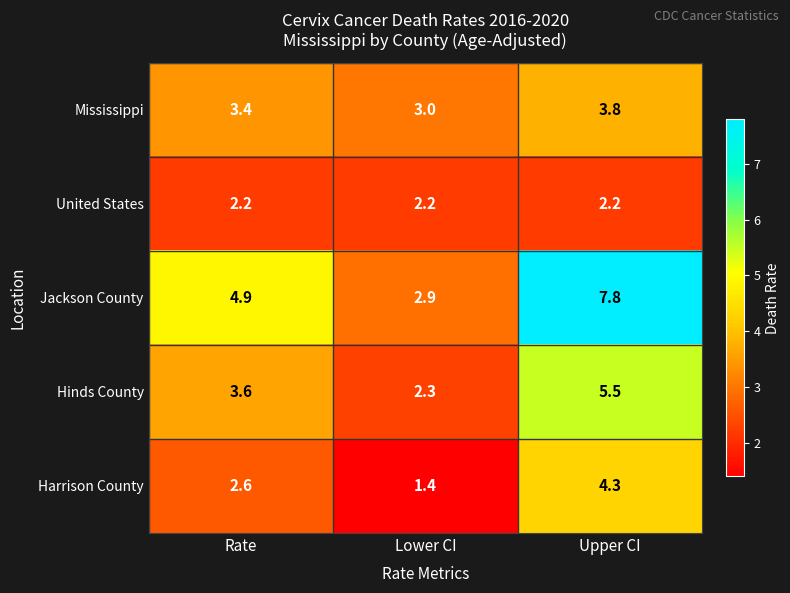

Rank the series by their maximum value, from highest to lowest.

Jackson County, Hinds County, Harrison County, Mississippi, United States